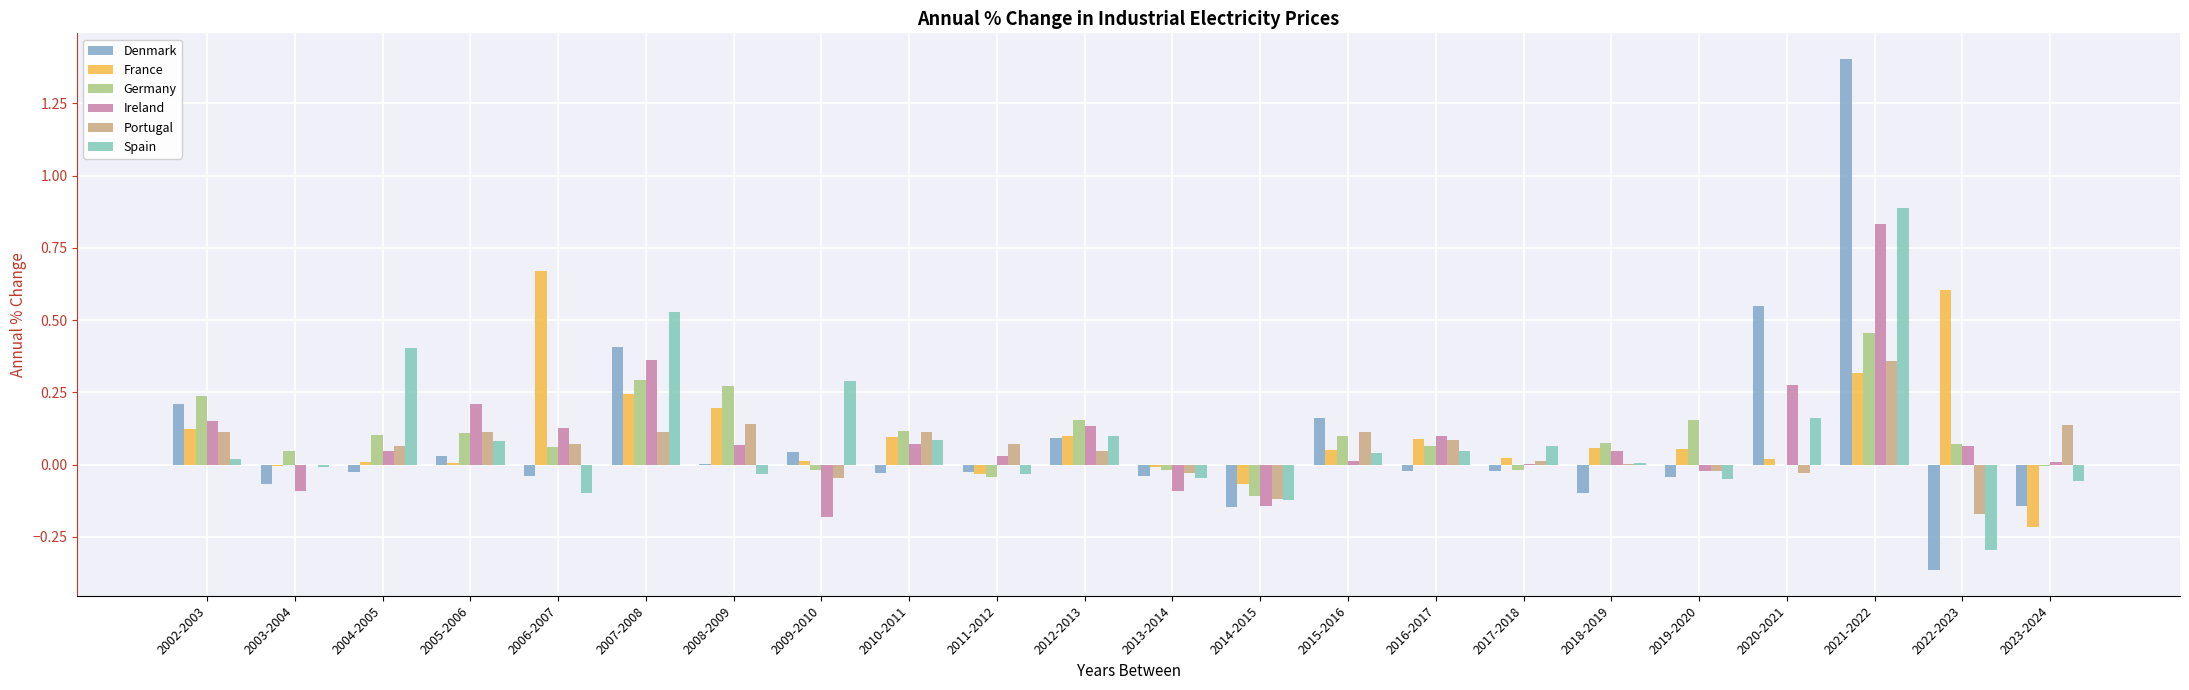

Between 2003-2004 and 2008-2009, which series saw the biggest shift?

Germany